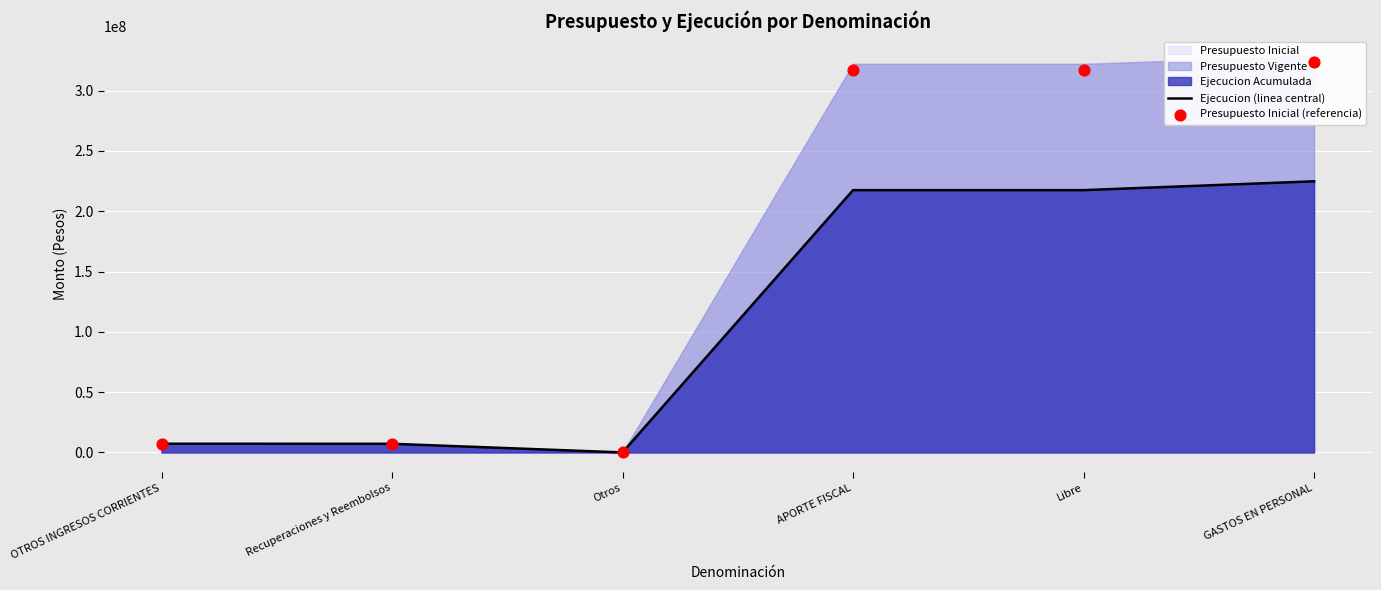

At which category is the sum across all series the highest?

GASTOS EN PERSONAL